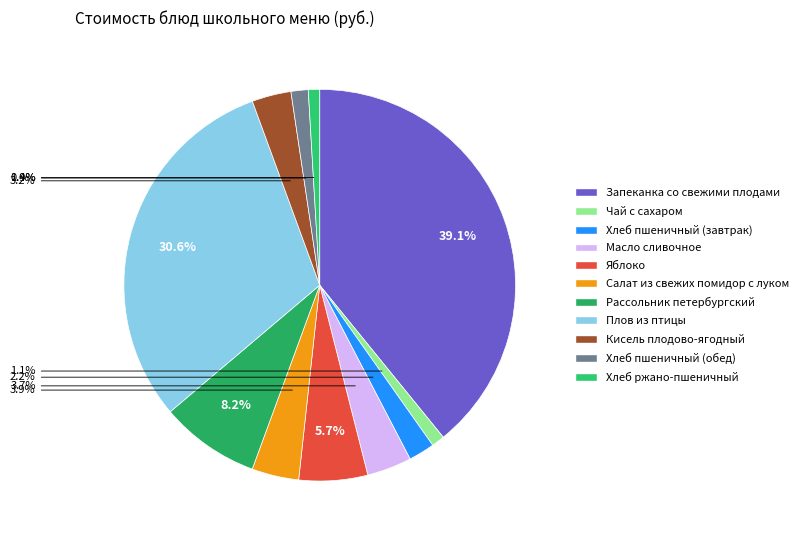

What percentage is the Масло сливочное slice, to the nearest percent?

4%